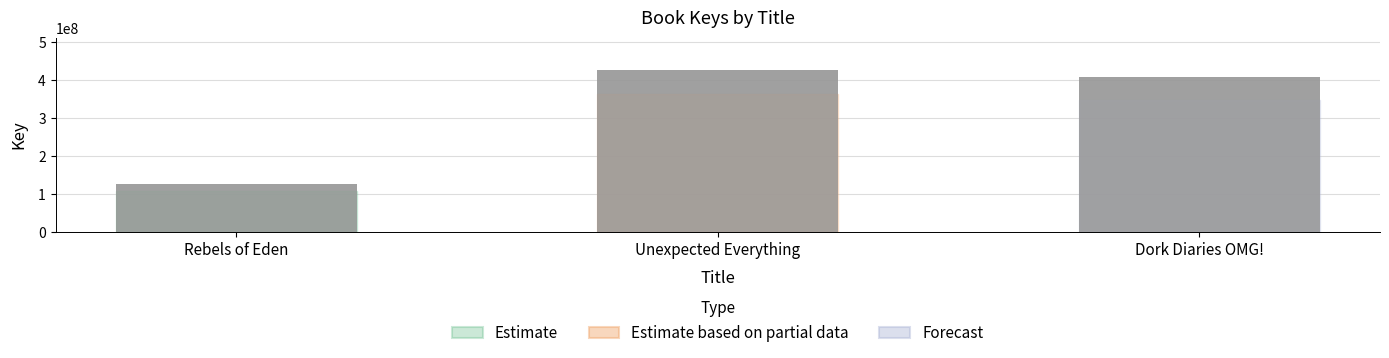

Does the chart contain any negative values?

No